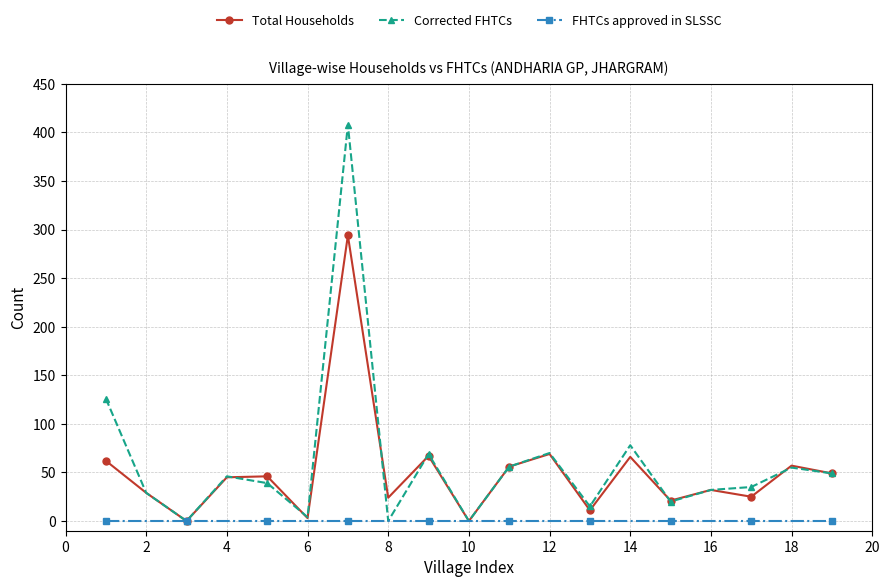

List the series in order of their overall mean, lowest first.

FHTCs approved in SLSSC, Total Households, Corrected FHTCs